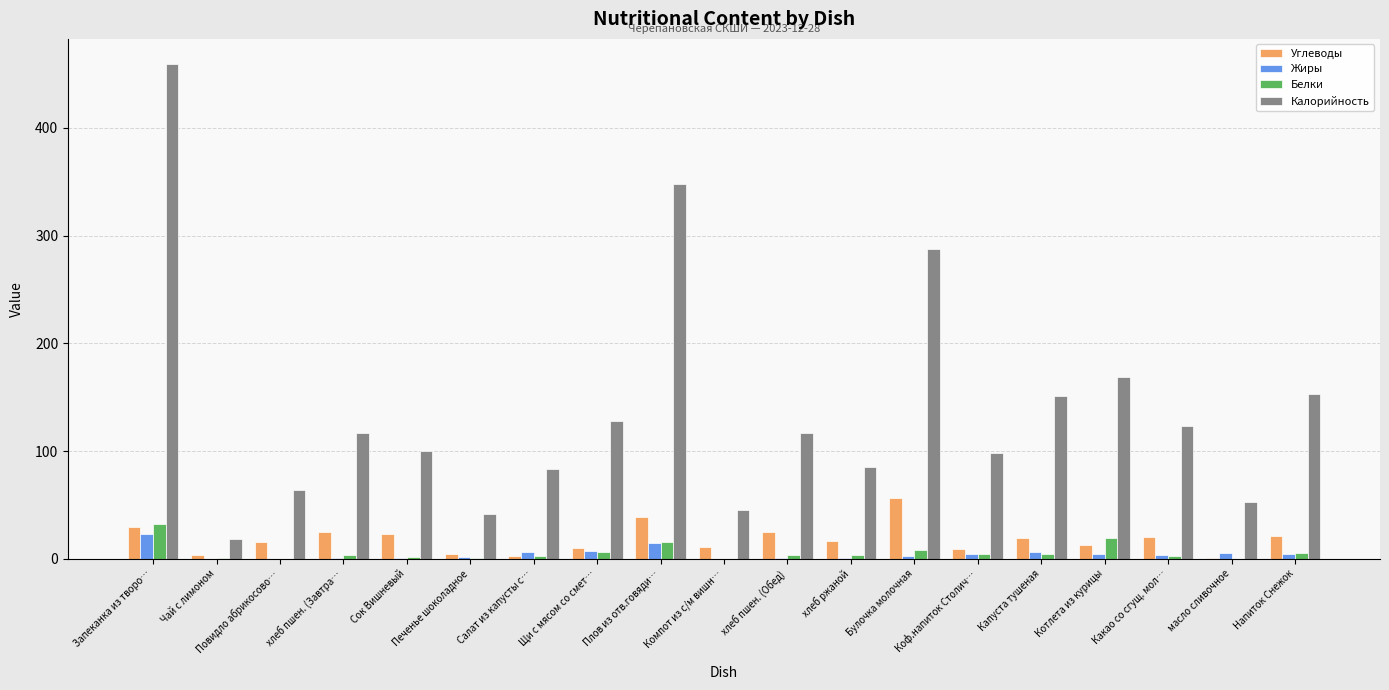

How many groups of bars are there?

19